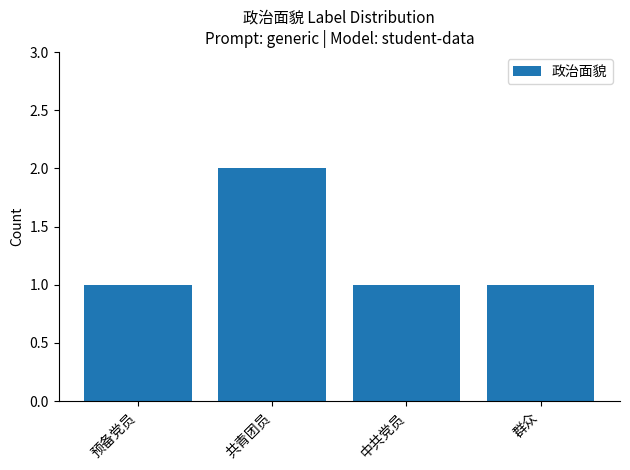

What is the minimum value shown in the chart?

1